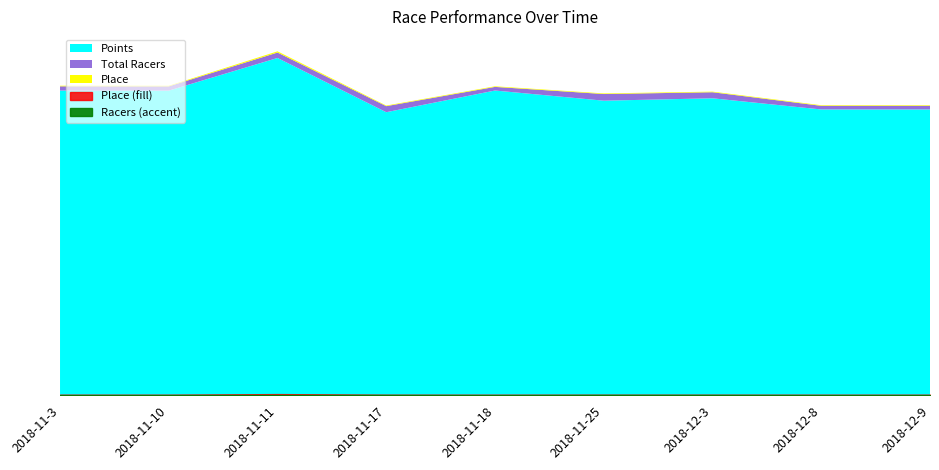

Is it true that Total Racers equals 6.0 at 2018-12-9?

True